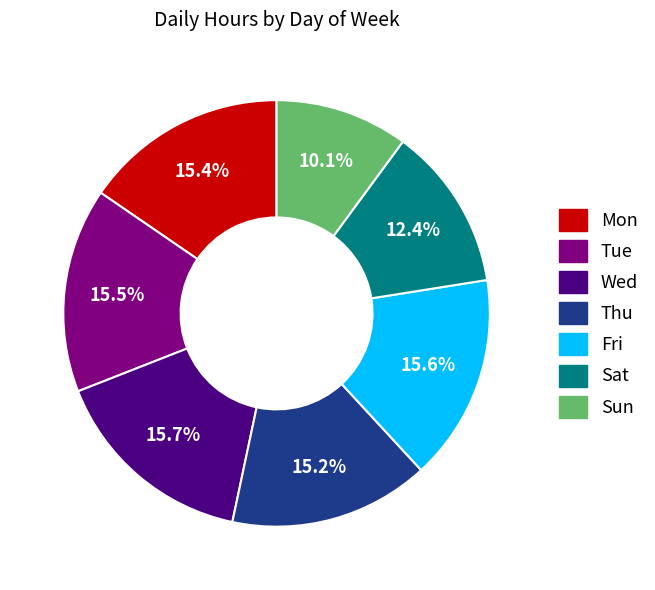

To the nearest percent, what is the average slice percentage?

14%